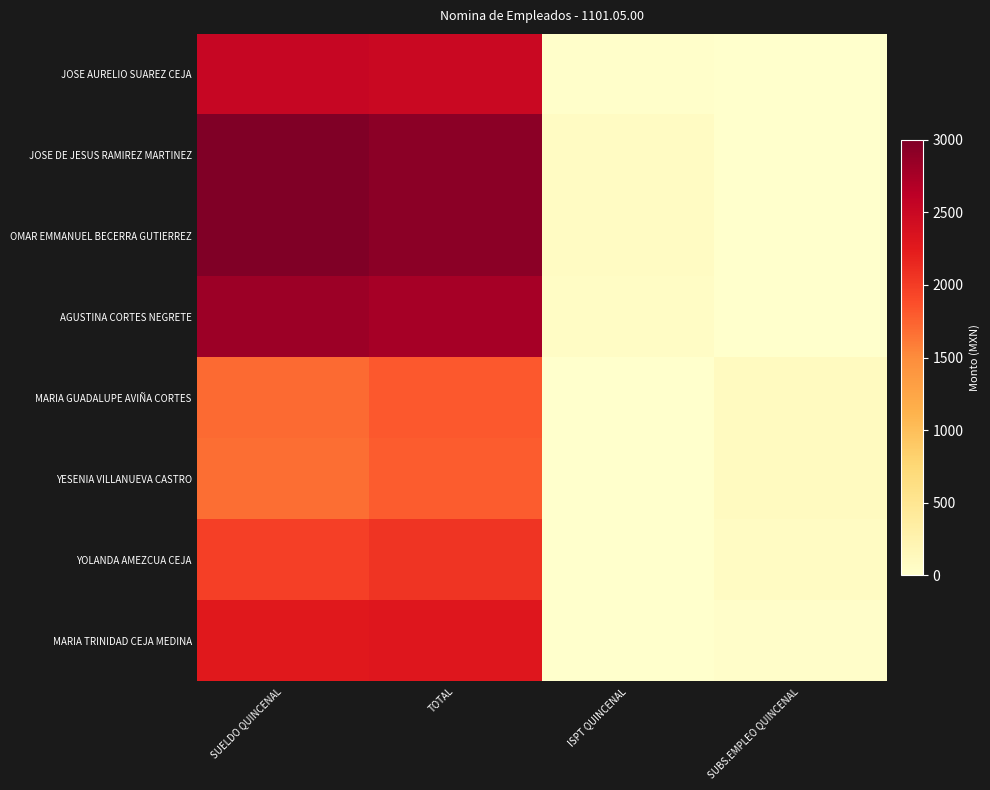

At which category is the sum across all series the highest?

TOTAL